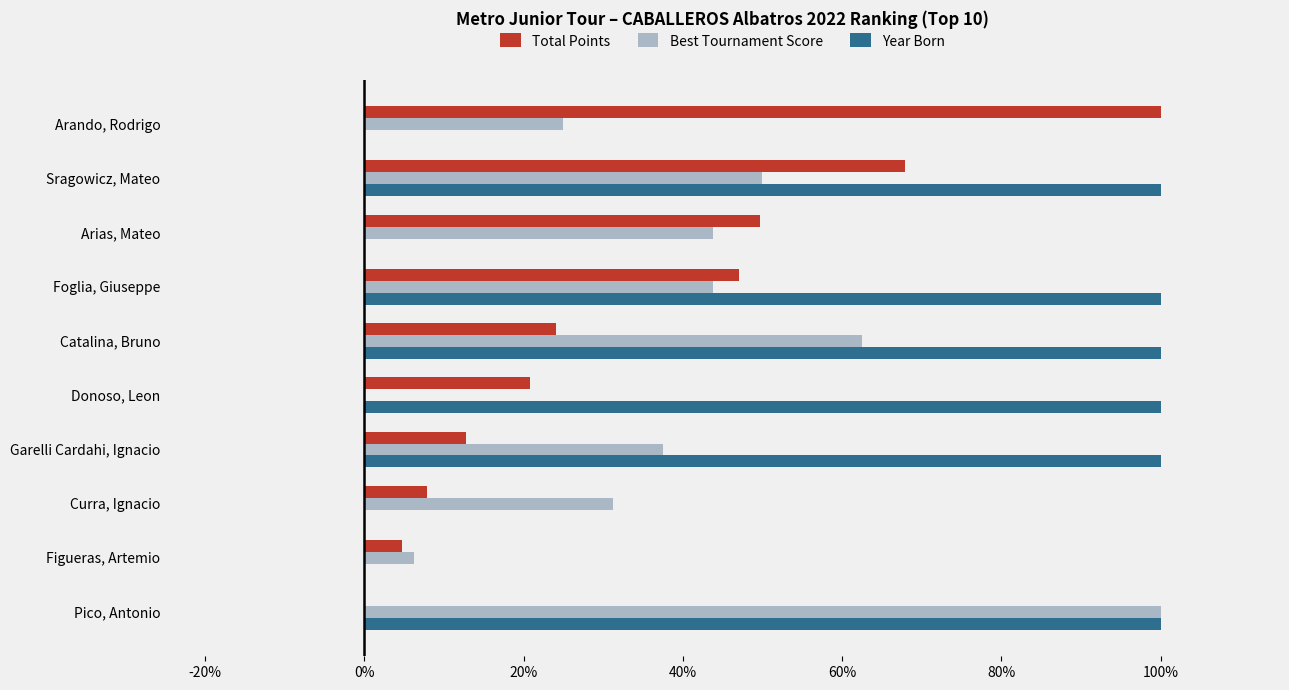

What is the sum of the Best Tournament Score values at Pico, Antonio and Donoso, Leon?

100.0